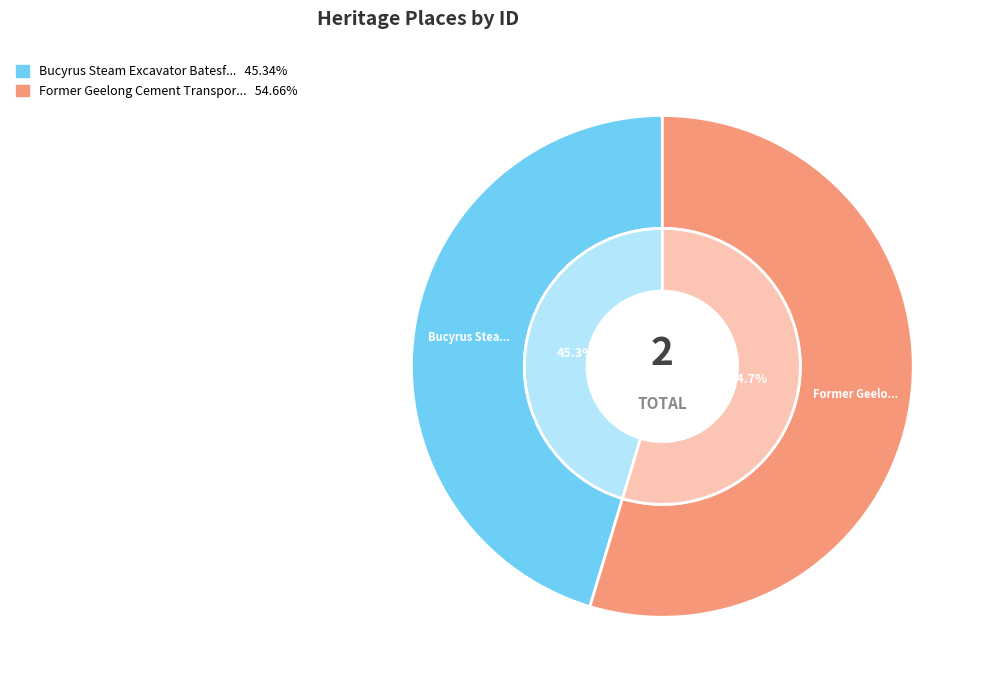

Combined, do Former Geelong Cement Transport System and Bucyrus Steam Excavator Batesford Quarry account for over 50%?

Yes